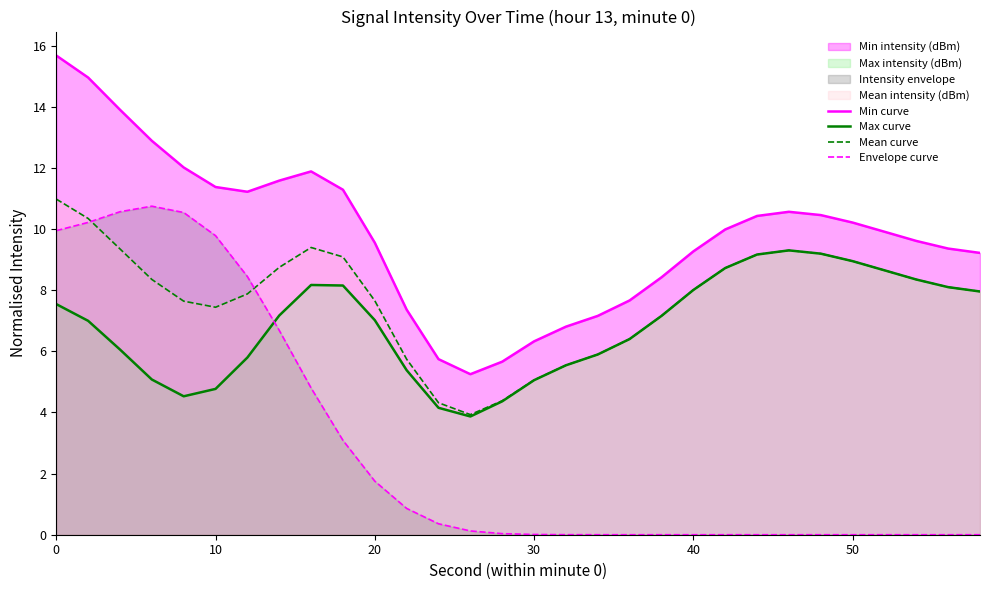

What is the difference between the maximum and minimum values in the Max curve series?

5.4